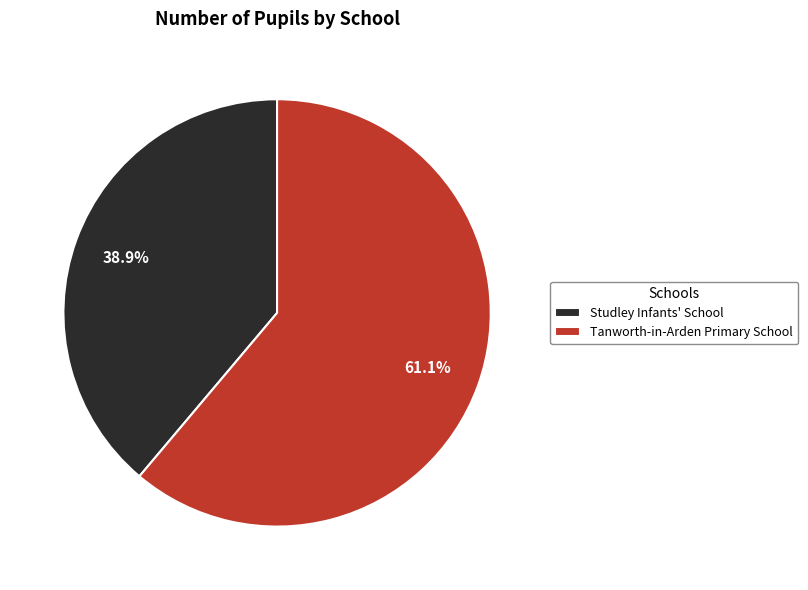

Rank the categories by value from lowest to highest.

Studley Infants' School, Tanworth-in-Arden Primary School